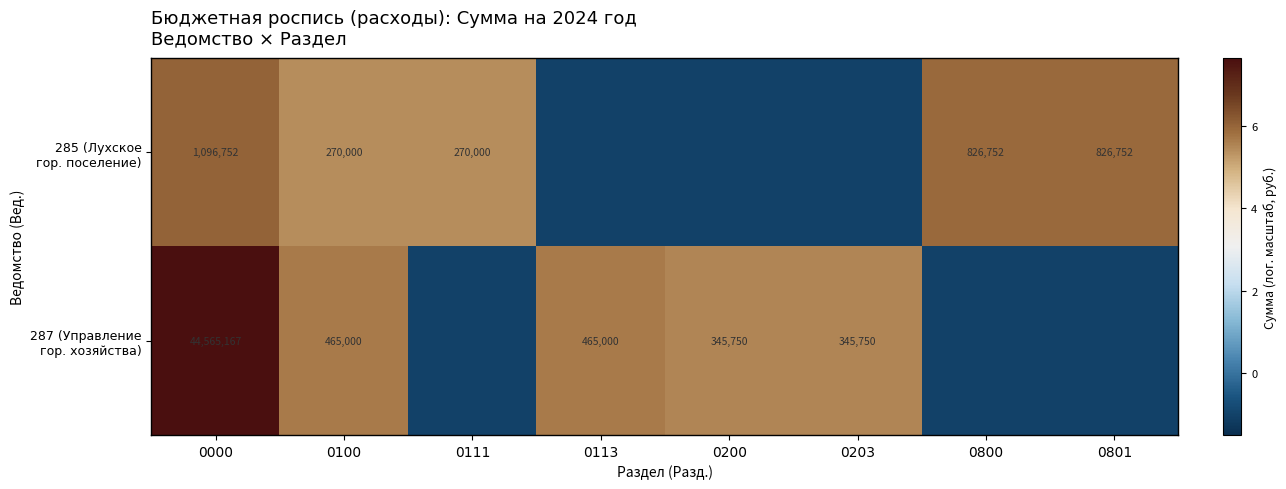

How many series are shown in this chart?

2